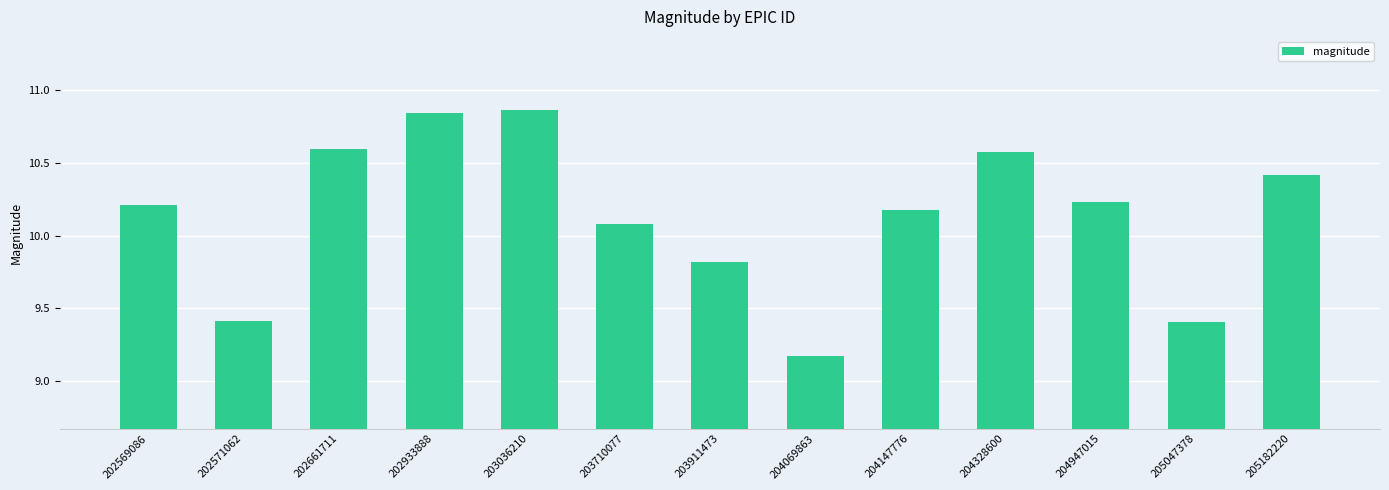

What is the value of the 6th bar from the left?

10.1